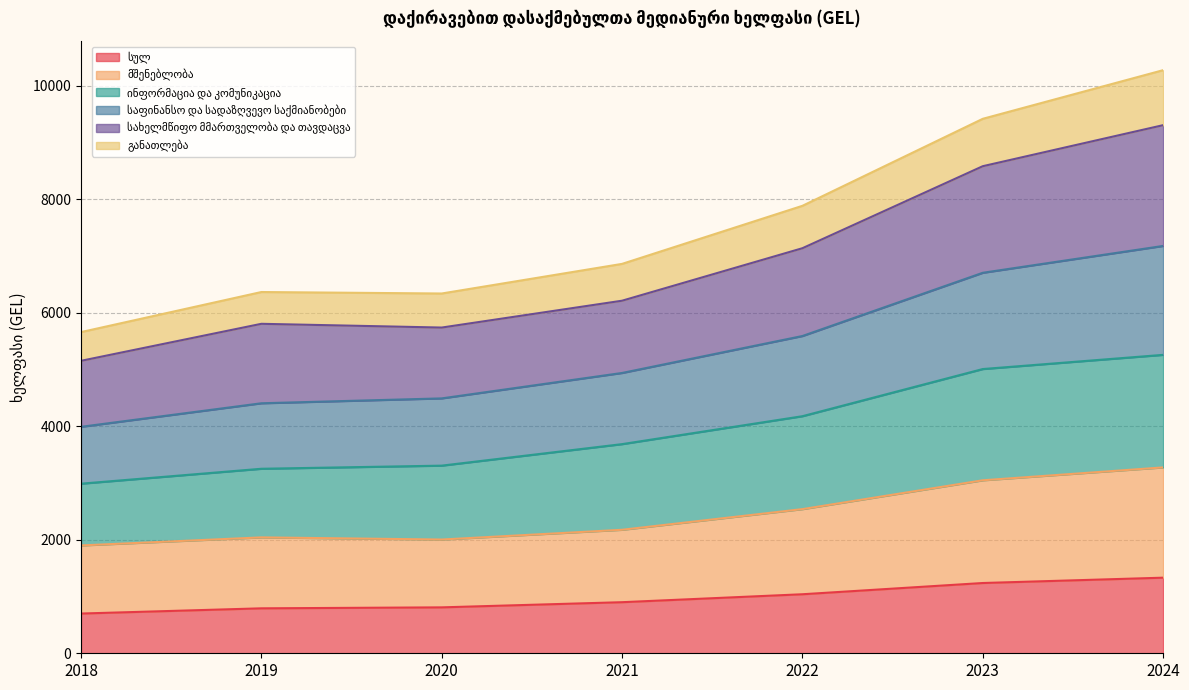

Does the chart have visible grid lines?

Yes